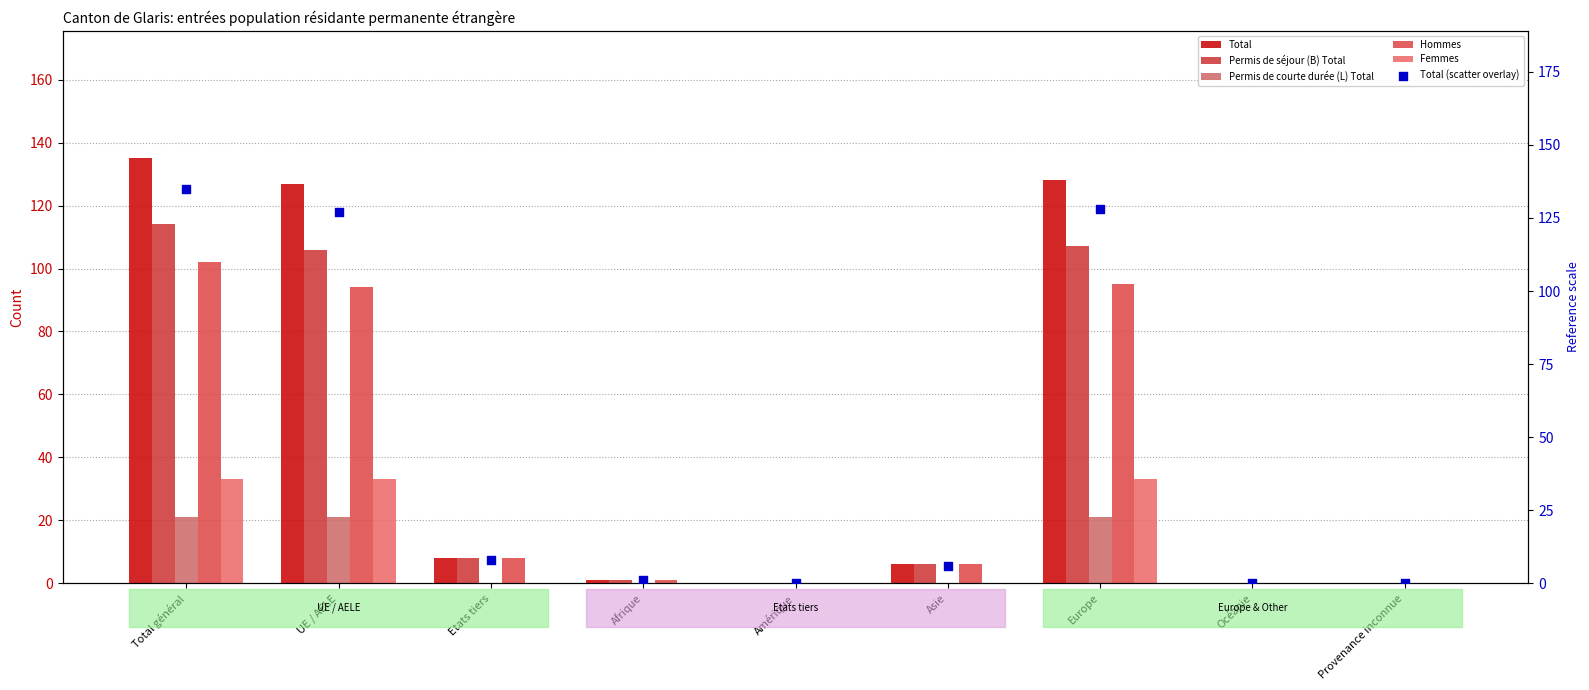

What is the total value across all series at UE / AELE?

508